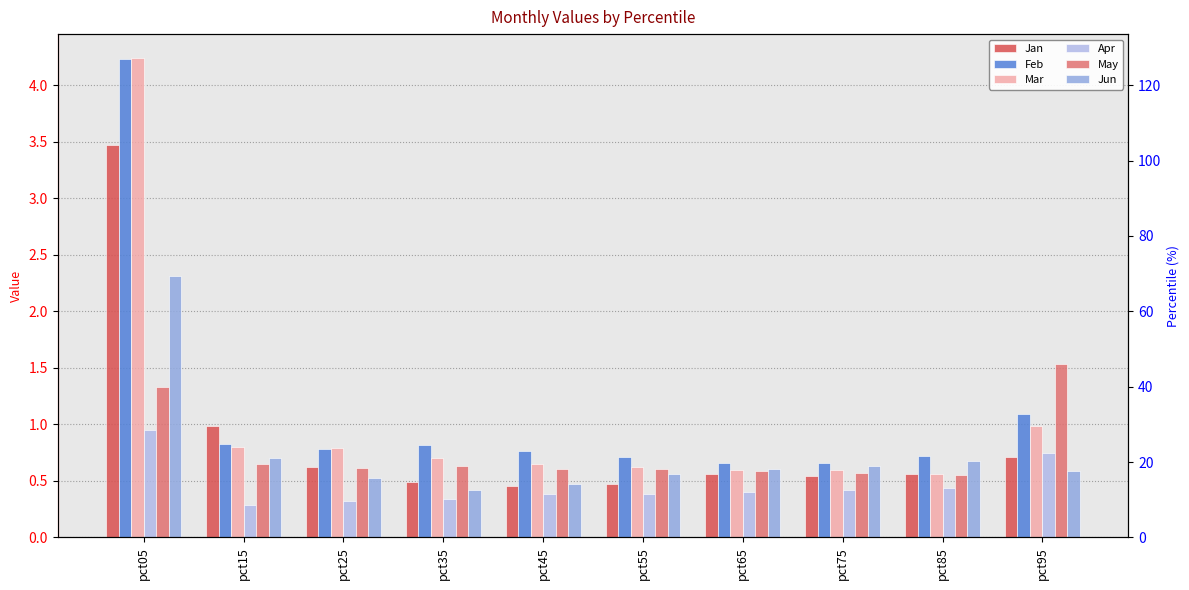

What is the difference between the maximum and minimum values in the Apr series?

0.7